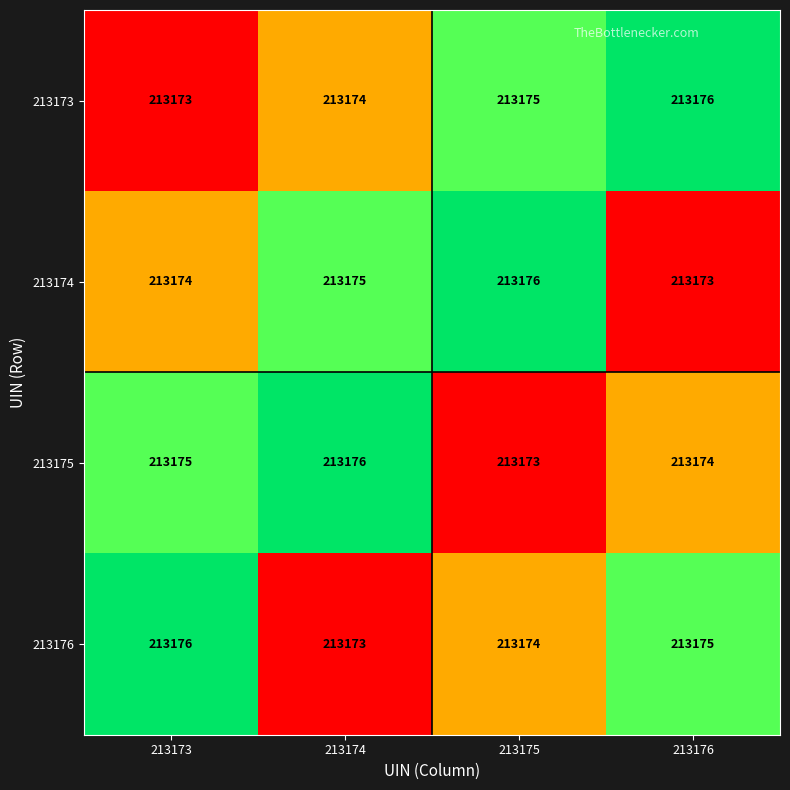

What is the spread (max minus min) of values at 213175?

3